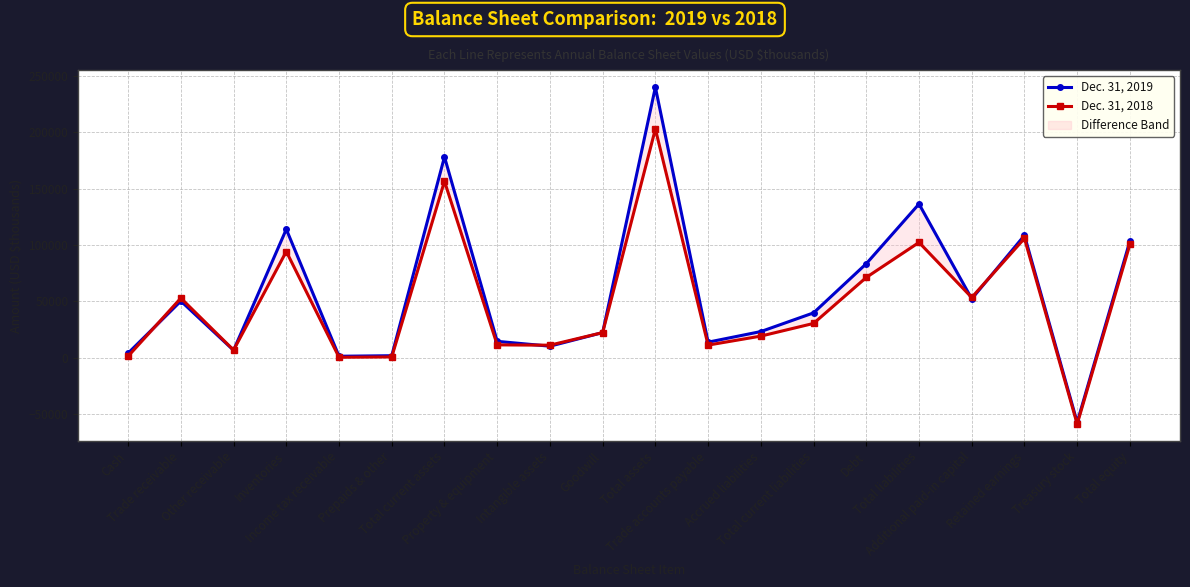

What value does the Dec. 31, 2018 series have at Trade receivable?

52946